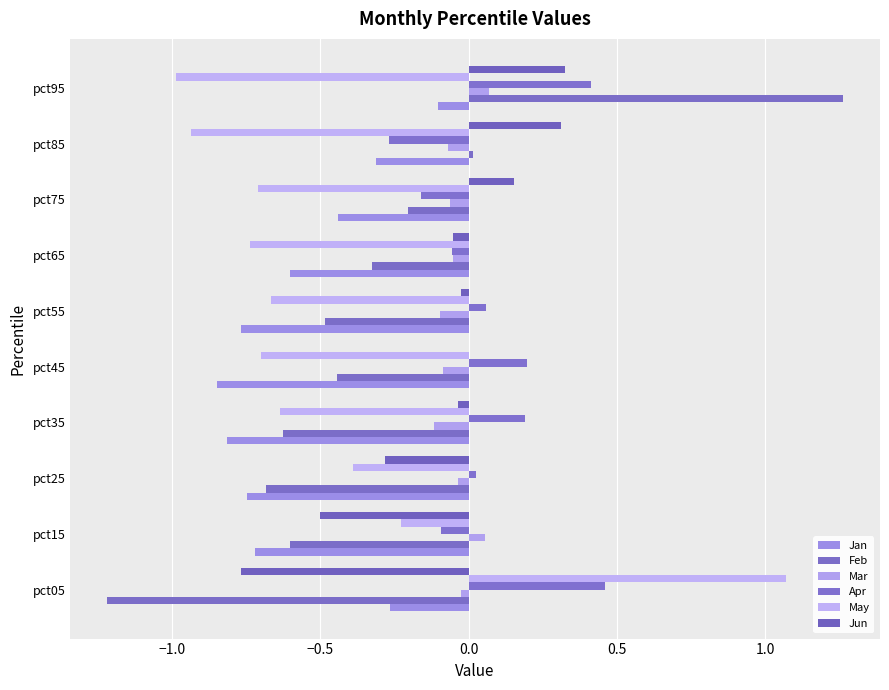

Which series has the largest total across all categories?

Apr